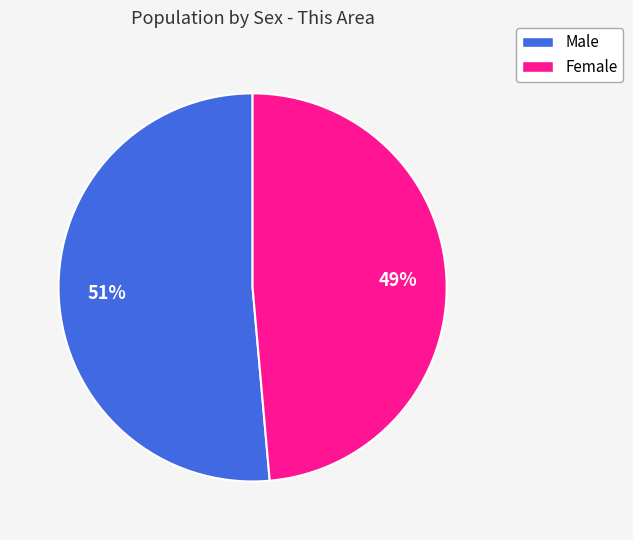

To the nearest percent, what percentage of the pie is Female?

49%